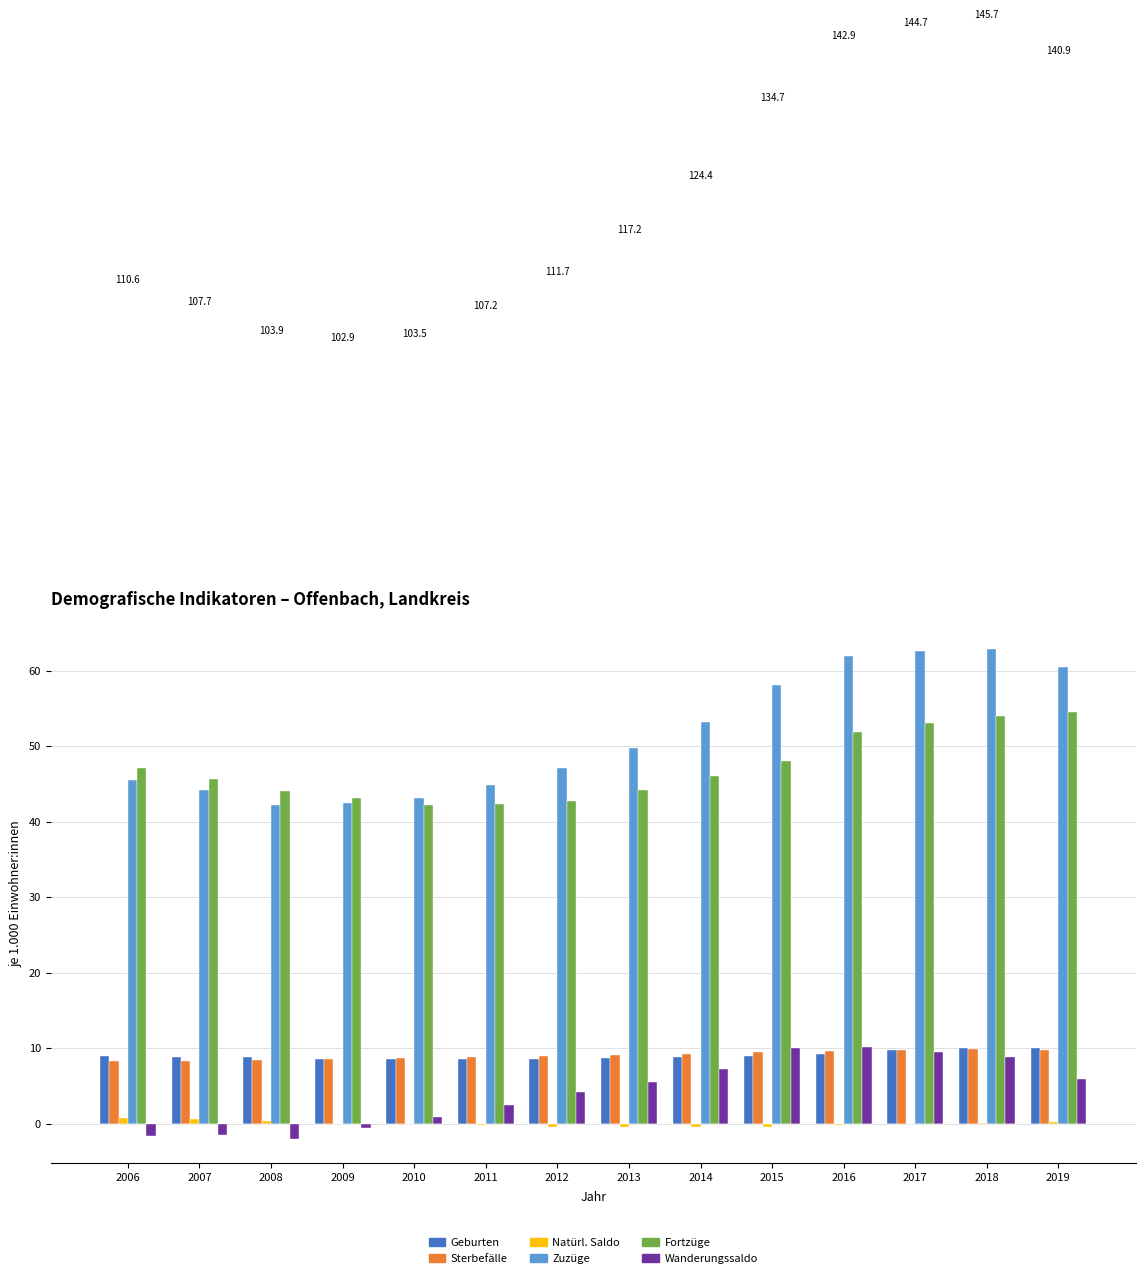

Is it true that Zuzüge equals 62.6 at 2017?

True